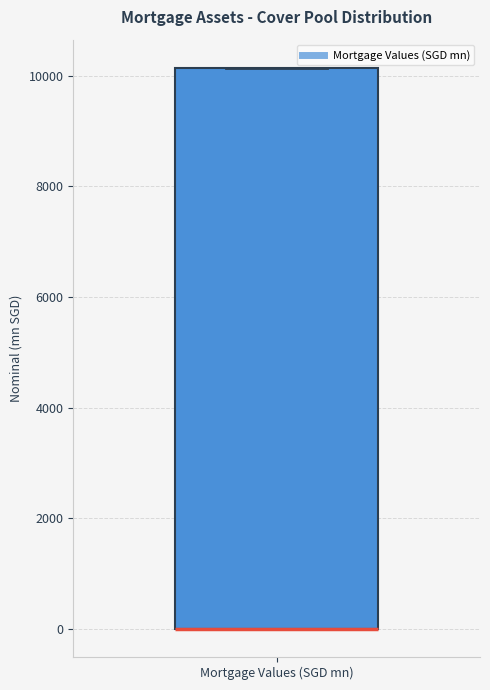

Read this box plot against the y-axis: the position of the median line, the range covered by the box, and the ends of both whiskers. The values are not printed on the chart, so give them approximately, as read against the axis.

median 0 (drawn on the box's lower edge), box 0 to 10200, whiskers 0 to 10200